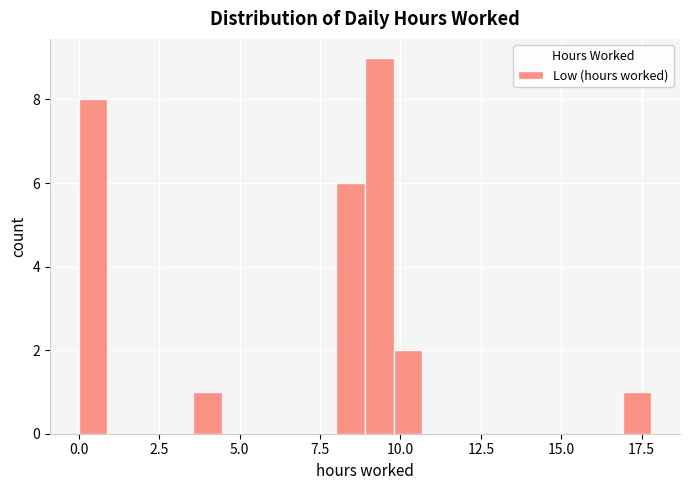

Around what value on the x-axis is the tallest bar? Give the approximate position of its centre, as read against the axis.

9.5